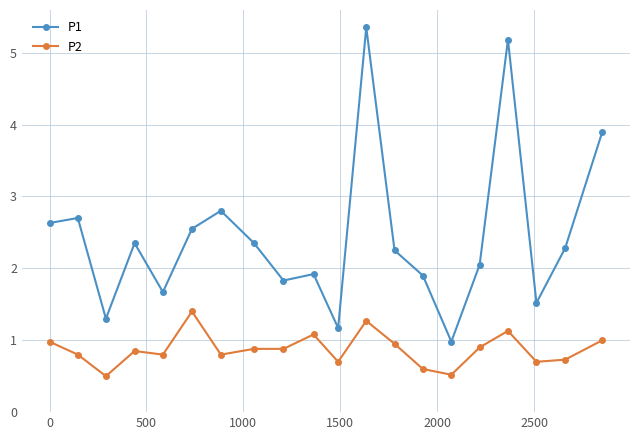

True or false: P1 and P2 intersect in this chart.

False